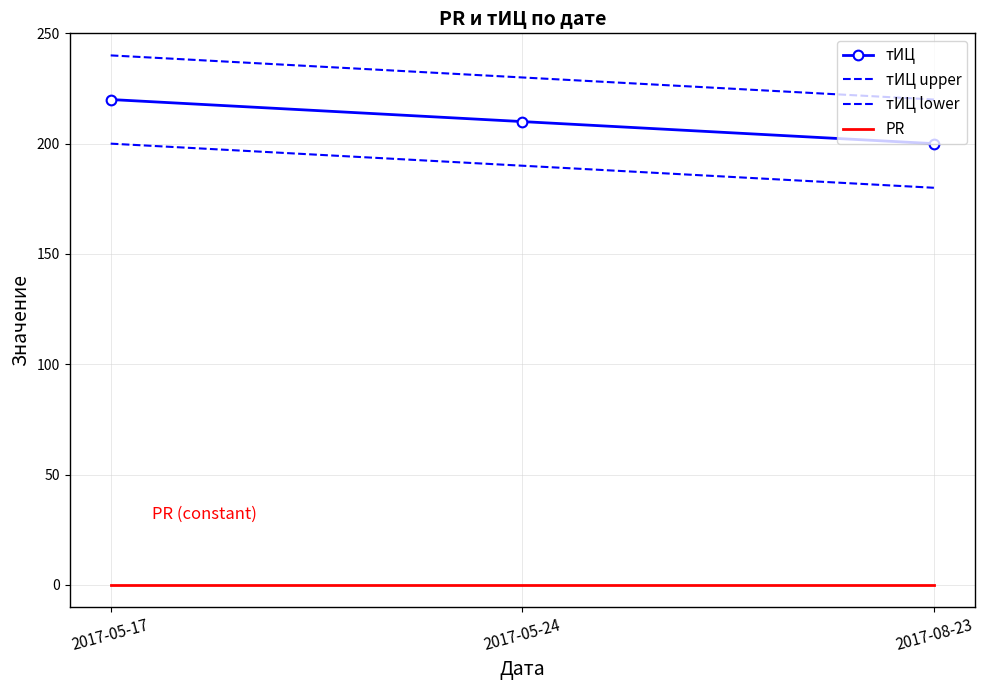

Reading right to left, extract all data points from this chart.

тИЦ: 200	210	220
тИЦ upper: 220	230	240
тИЦ lower: 180	190	200
PR: 0	0	0